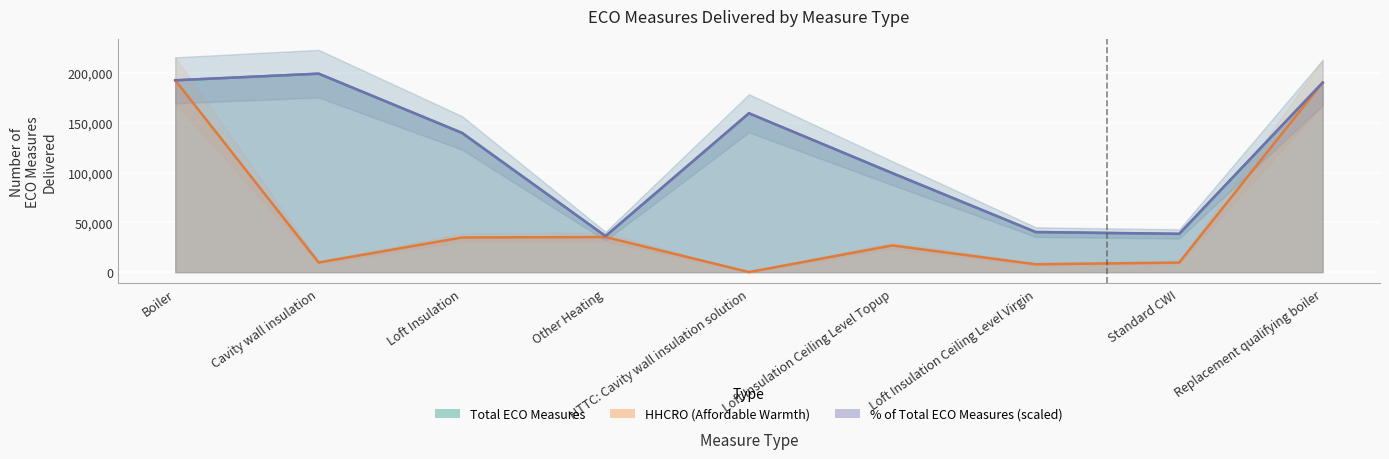

Reading right to left, transcribe all the data shown in this chart.

Total ECO Measures: 190493.0	38373.0	40118.0	99636.0	159589.0	36322.0	140057.0	199448.0	192773.0
Percentage of ECO Measures: 190409.6	38564.0	40371.6	99422.7	159678.9	36153.7	139794.4	199448.0	192819.8
HHCRO (Affordable Warmth): 190493.0	9647.0	7934.0	26857.0	88.0	35283.0	34863.0	9735.0	192773.0